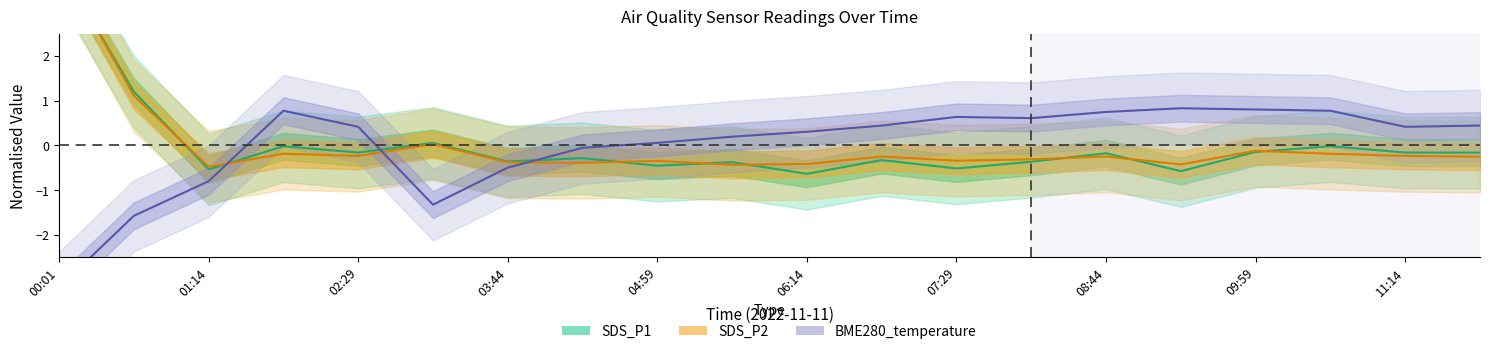

True or false: SDS_P2 has more than 2 interior local peaks.

True